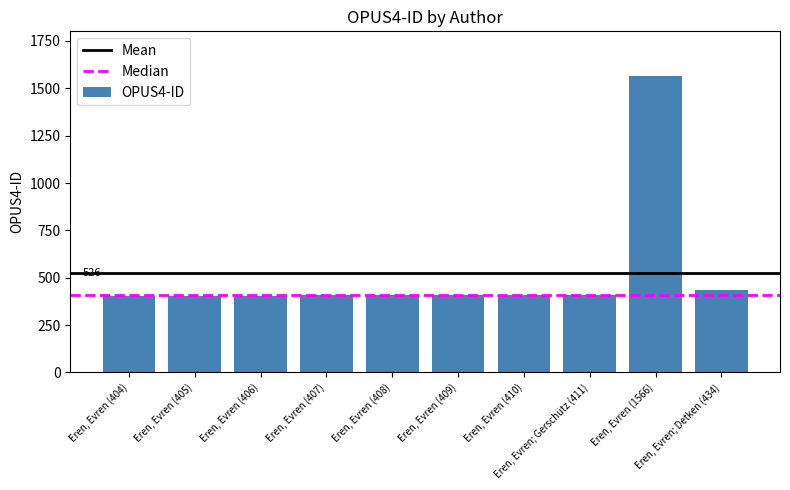

What is the maximum value shown in the chart?

1566